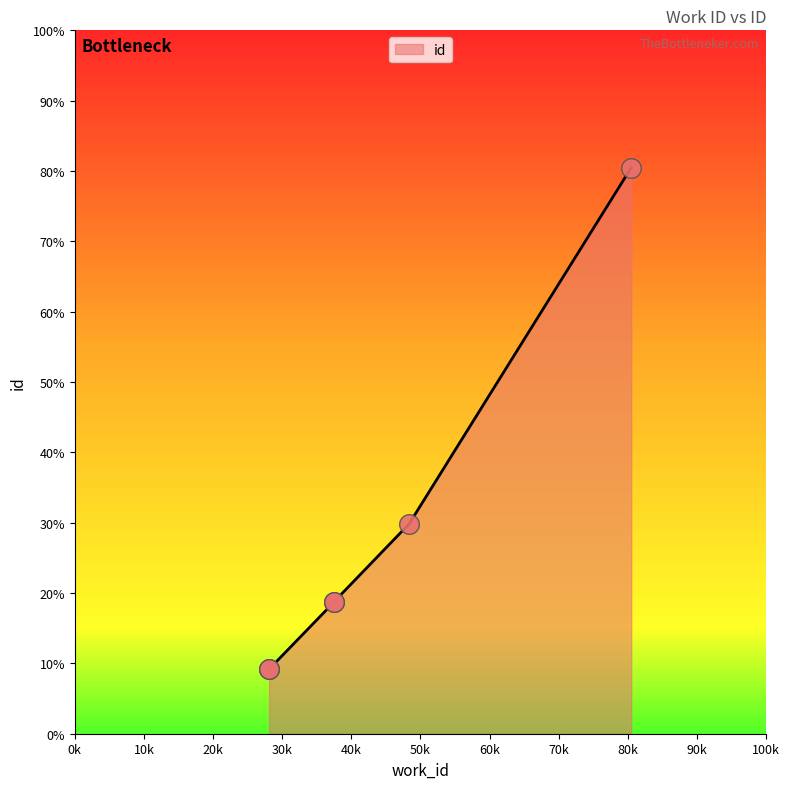

Between 6860 and 7199, which is larger?

7199